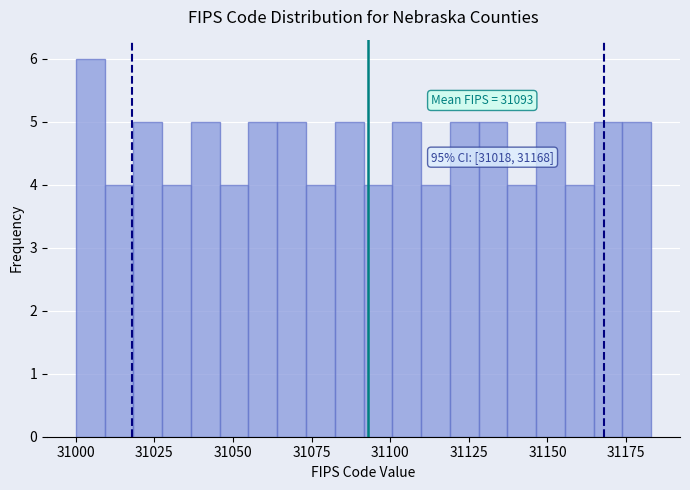

Around what value on the x-axis is the tallest bar? Give the approximate position of its centre, as read against the axis.

31005